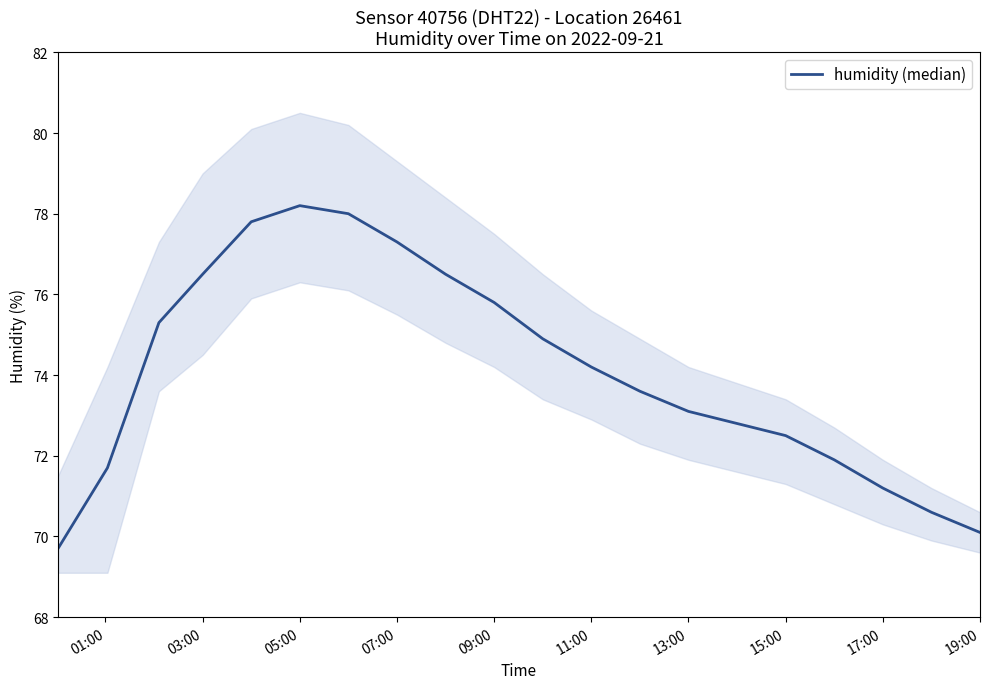

True or false: the data shows 119.2 at 17:00.

False